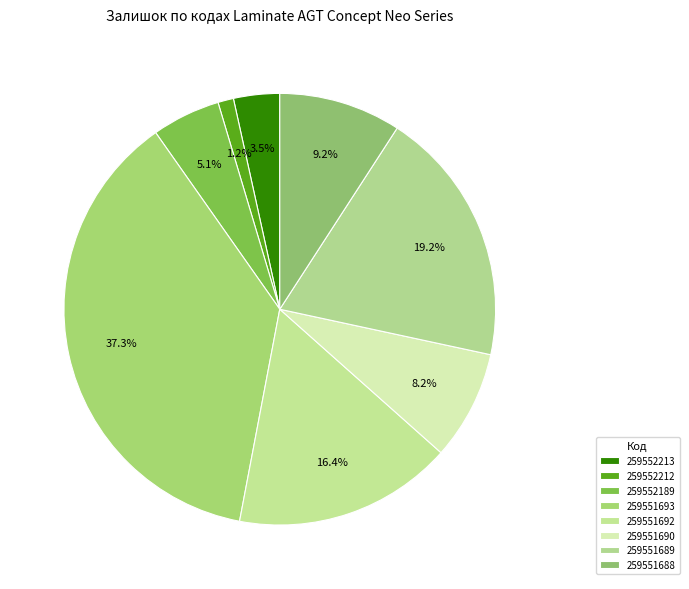

The 259551688 slice represents 9% of the pie. True or false?

True